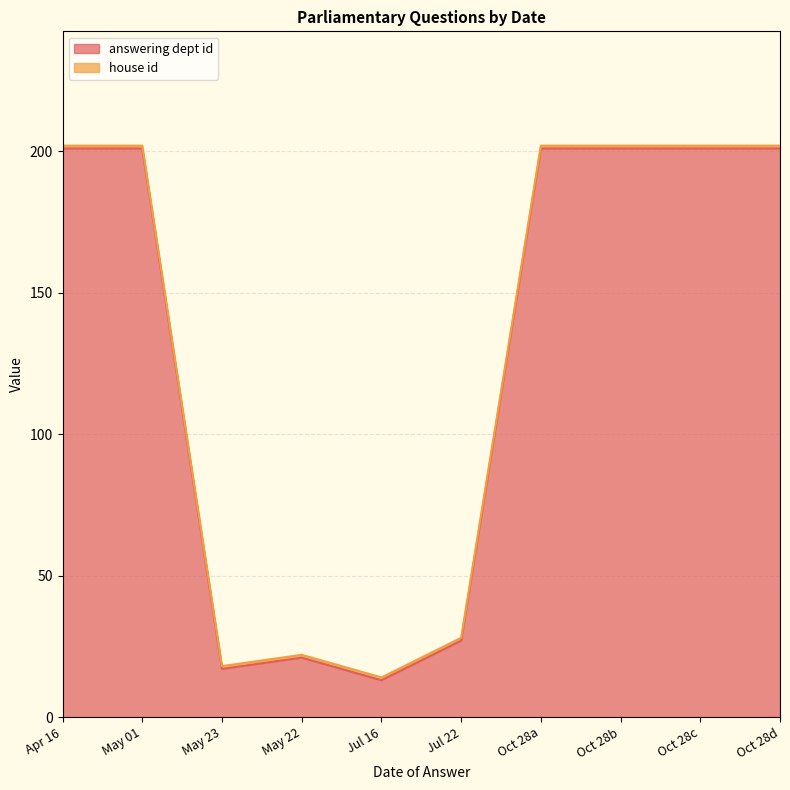

What is the minimum value for answering dept id?

13